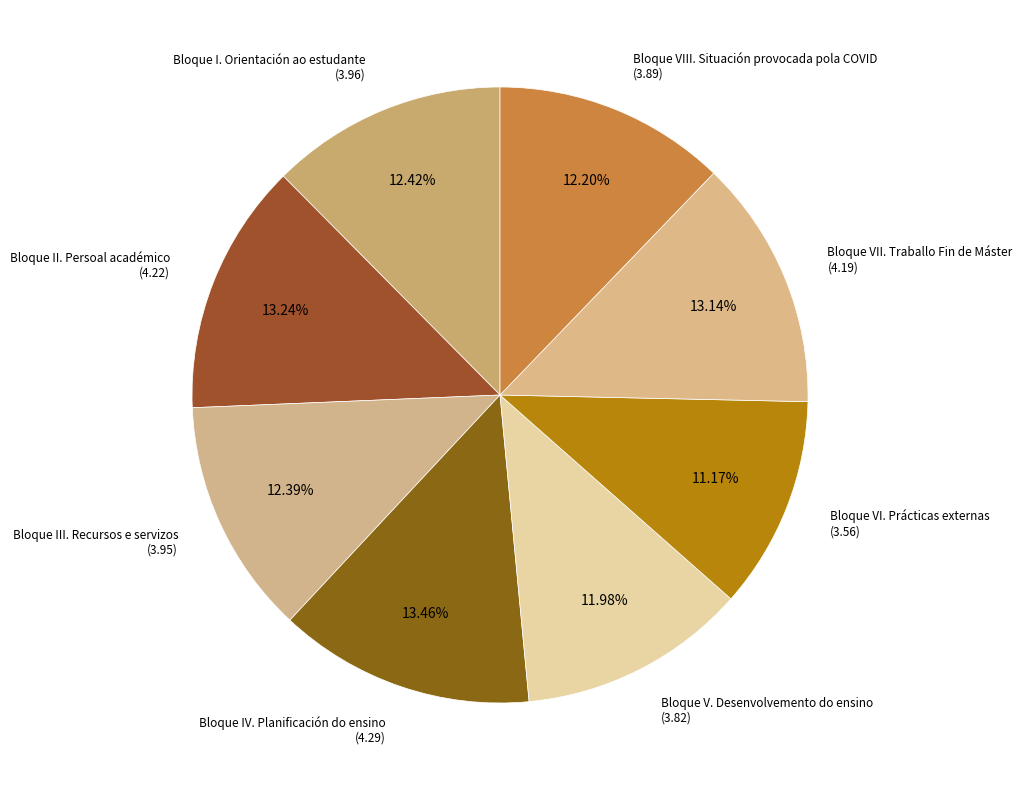

How many segments does this pie chart have?

8